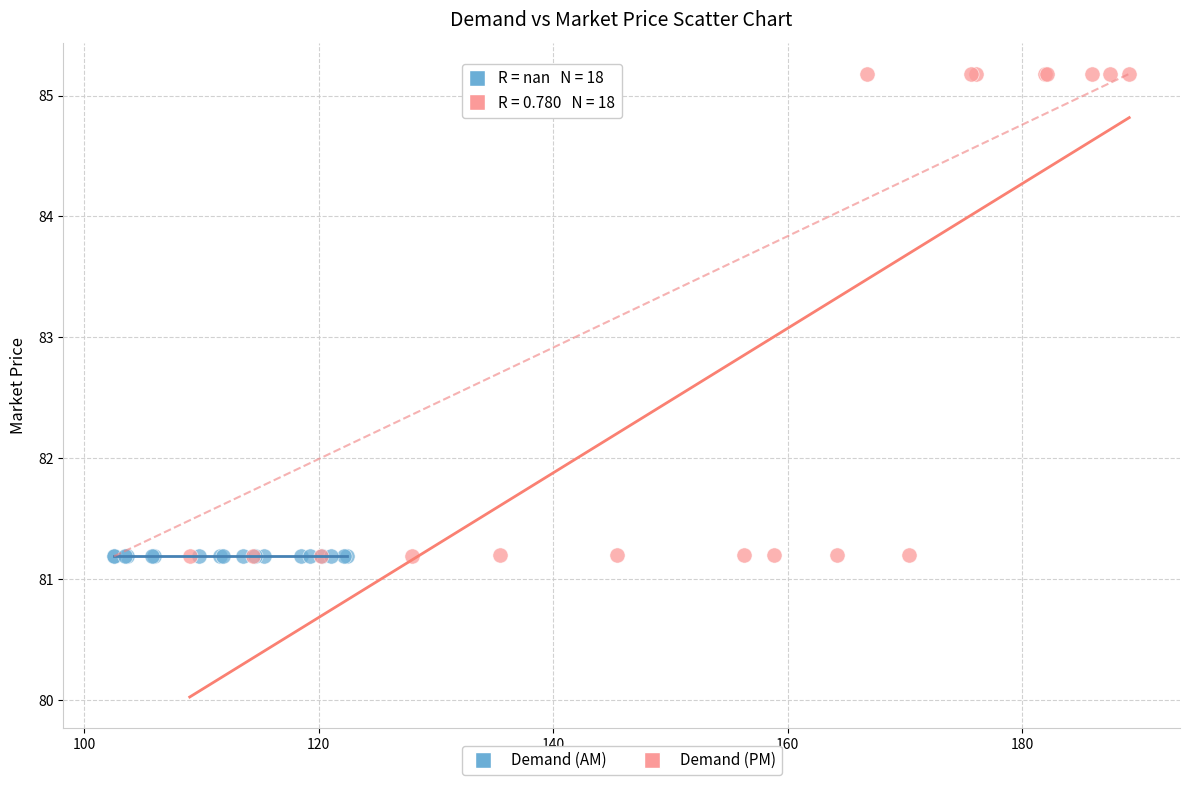

Which series contains the highest Y value?

Demand (PM)